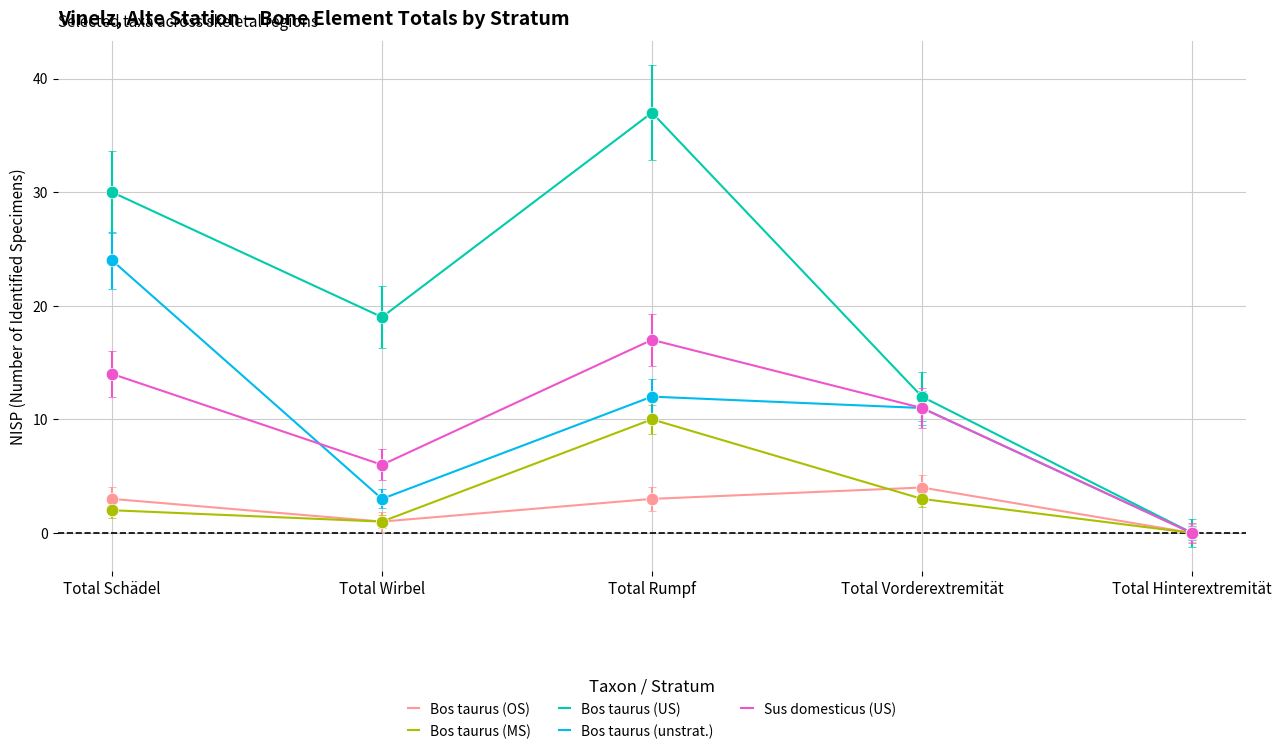

What is the total value across all series at Total Wirbel?

30